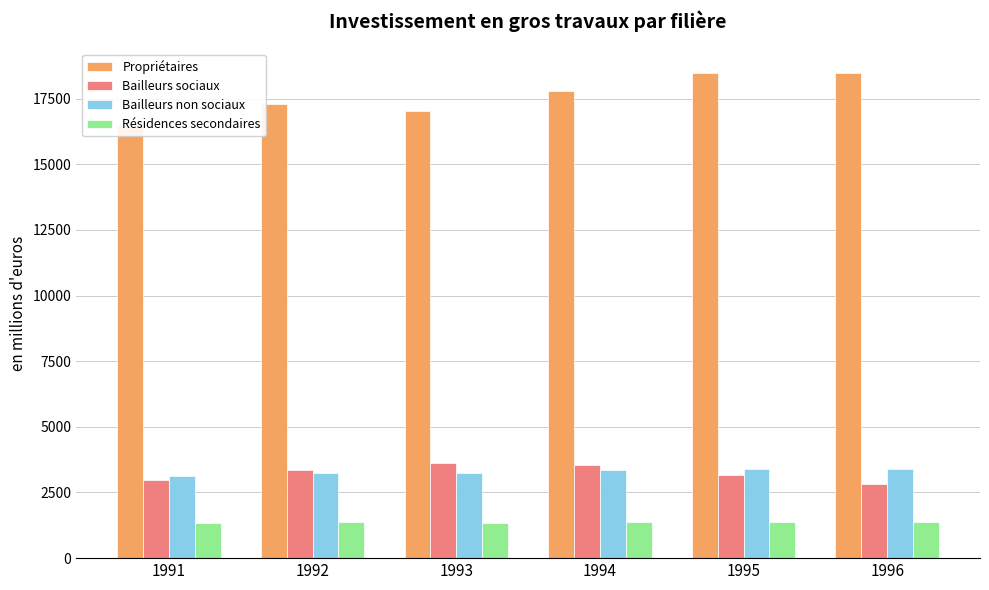

At which label does Bailleurs non sociaux first exceed 3352?

1994